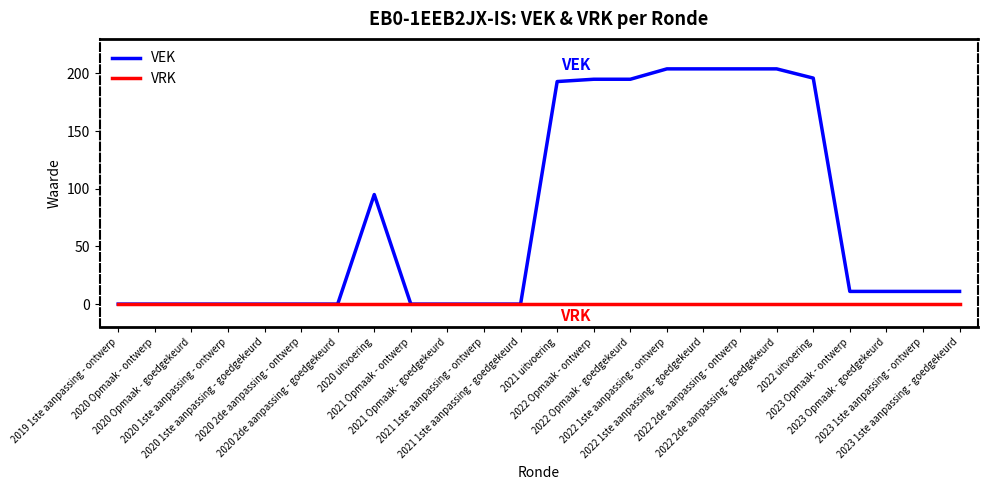

List the series in order of their peak value, highest first.

VEK, VRK